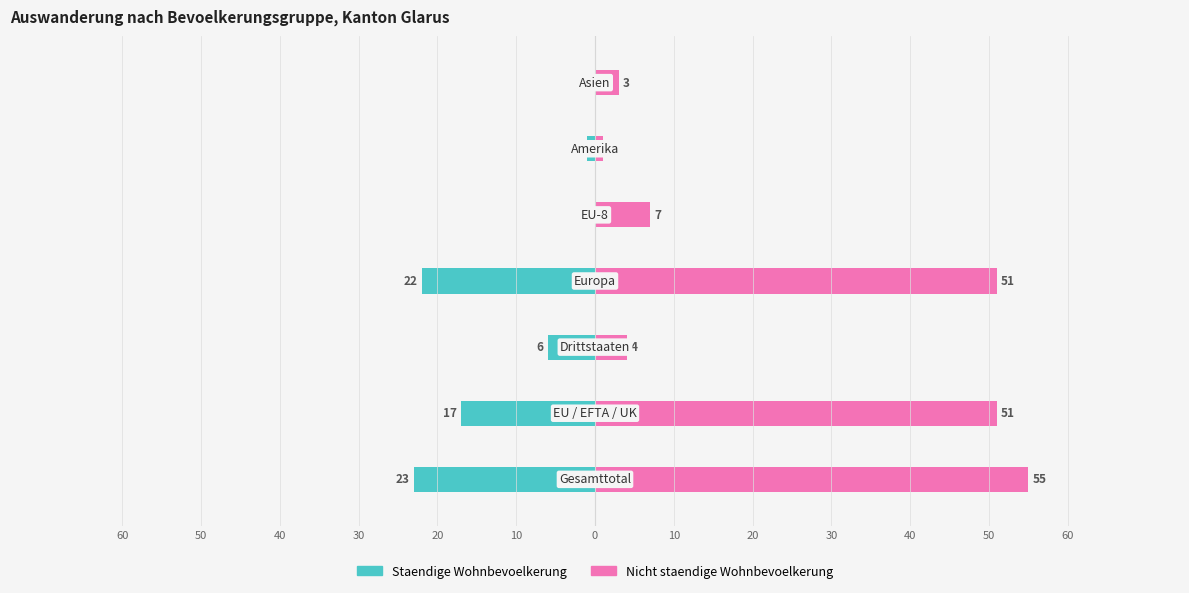

What is the value of the Staendige Wohnbevoelkerung bar at the 4th from the left?

-22